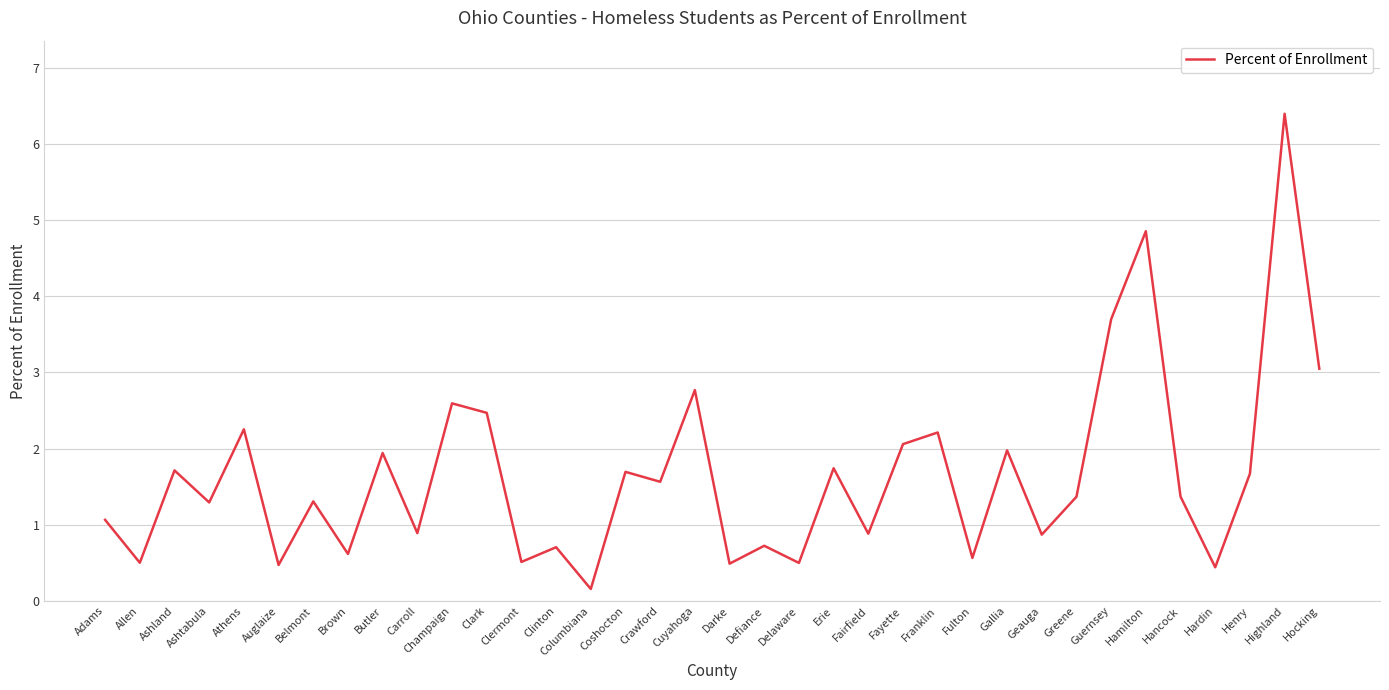

What is the difference between the maximum and minimum values?

6.2